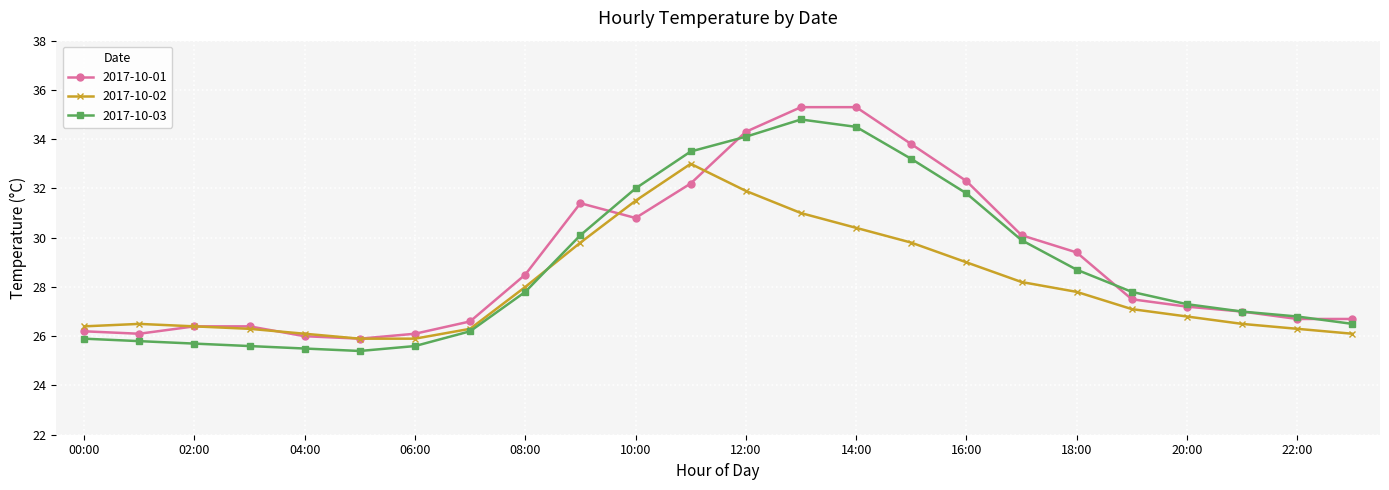

What is the value of the 2017-10-01 point at the 3rd from the left?

26.4